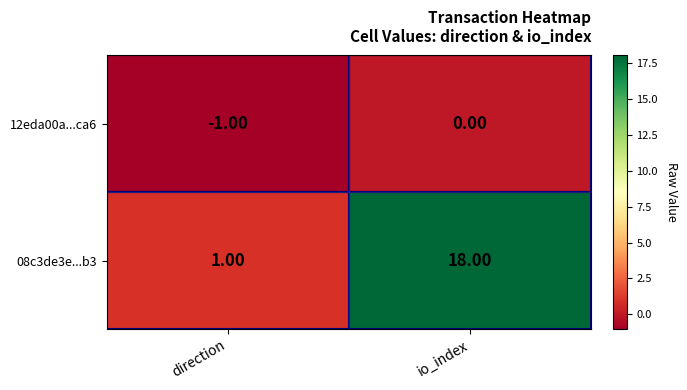

What is the sum of the 08c3de3e...b3 values at io_index and direction?

19